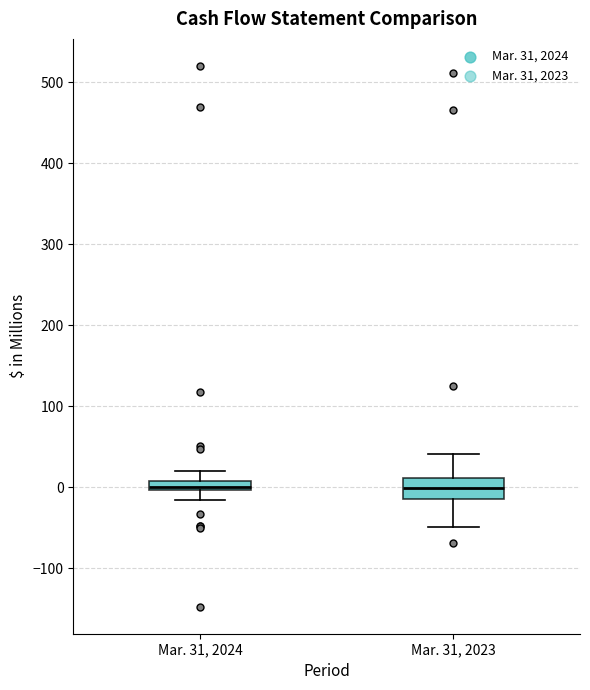

Comparing the boxes themselves (not the whiskers), which one is the tallest?

Mar. 31, 2023